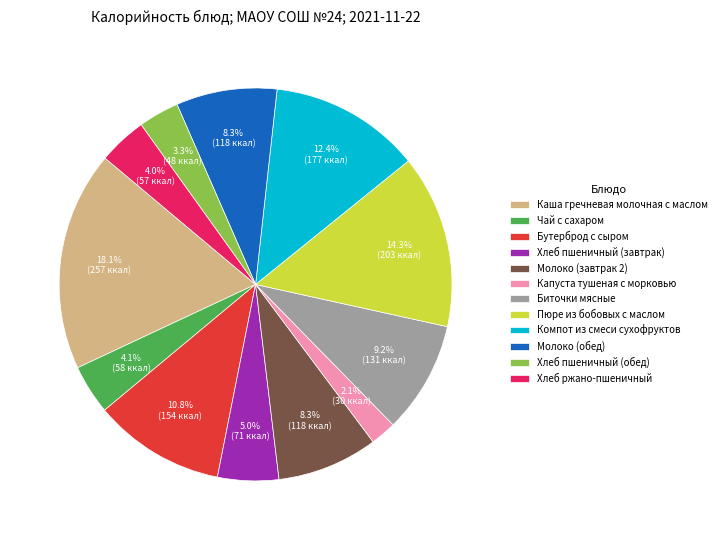

Approximately how many times larger is the value at Хлеб пшеничный (обед) compared to Хлеб пшеничный (завтрак)?

0.7